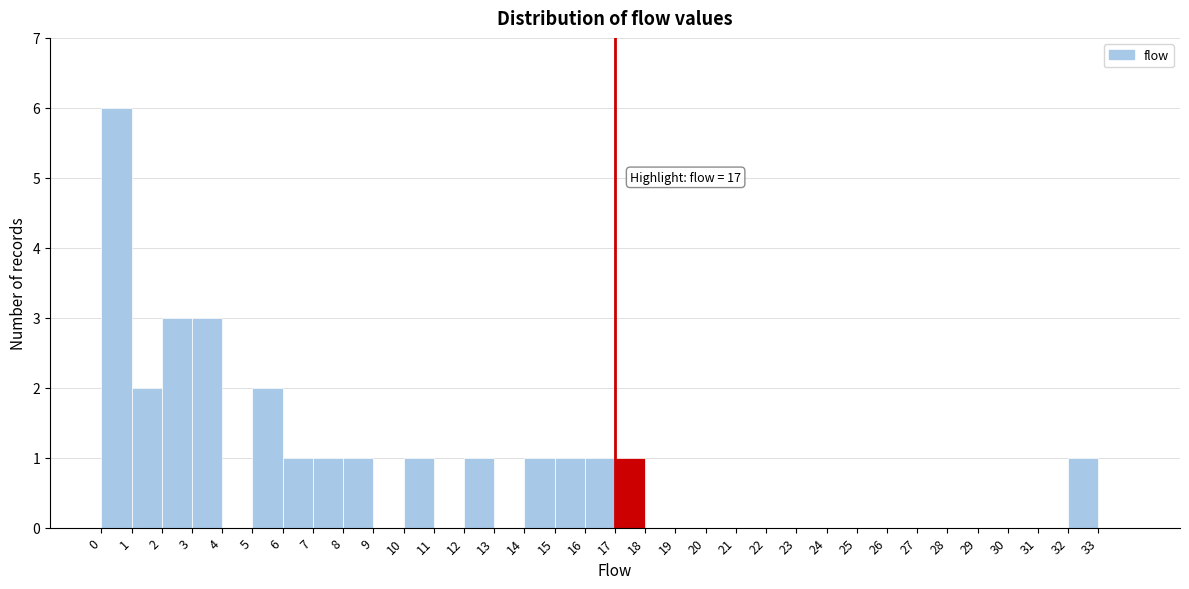

Over which range of the x-axis is the bar tallest?

0 to 1